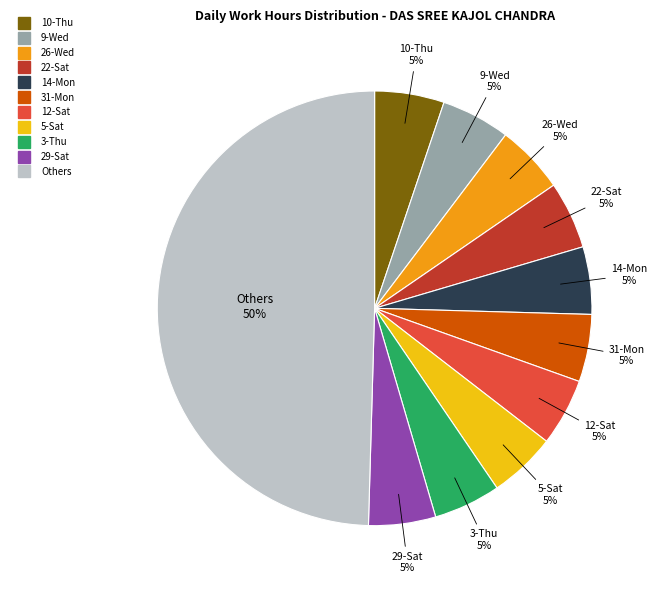

To the nearest percent, what is the difference between the largest and smallest slice percentages?

45%